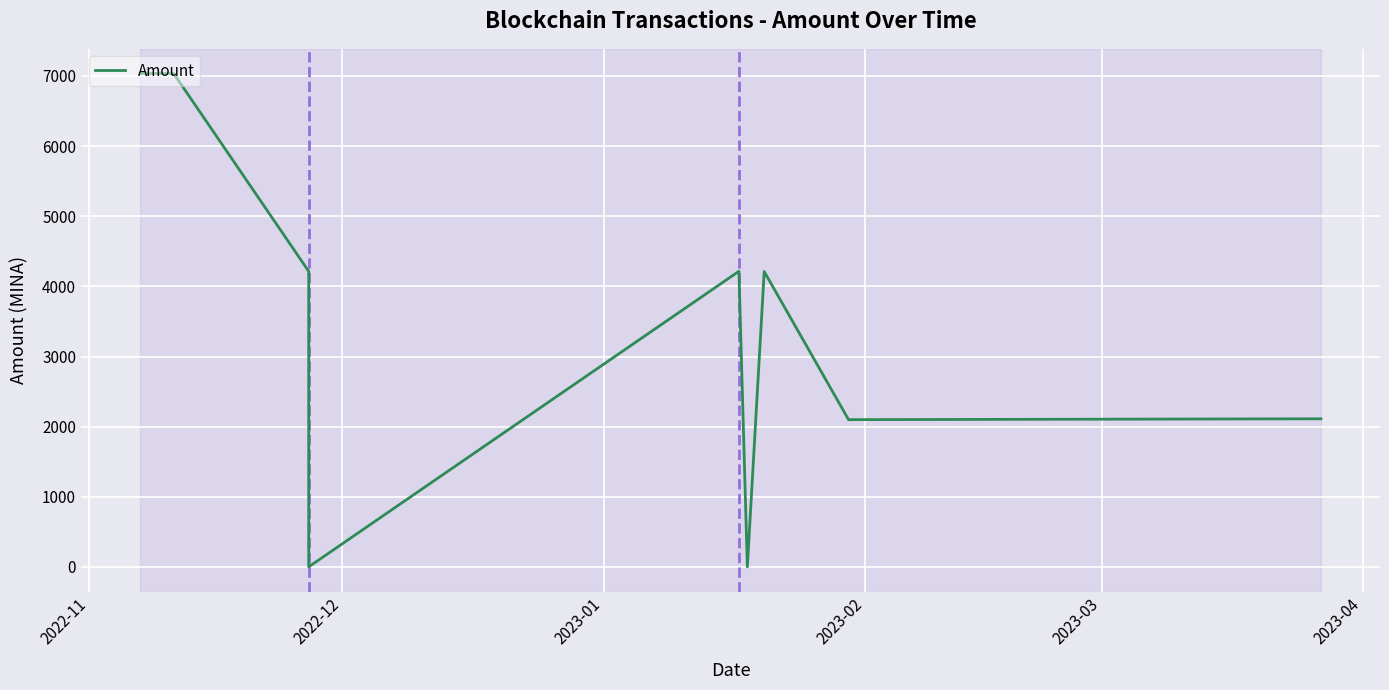

What is the sum of all values?

30925.9